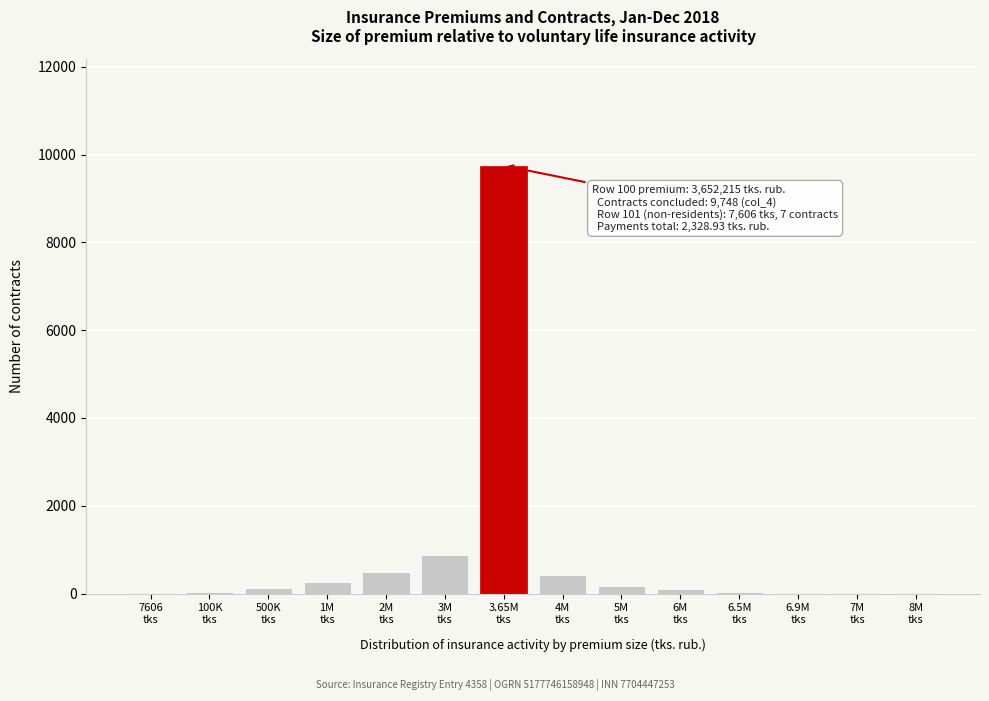

What is the sum of all values?

12313